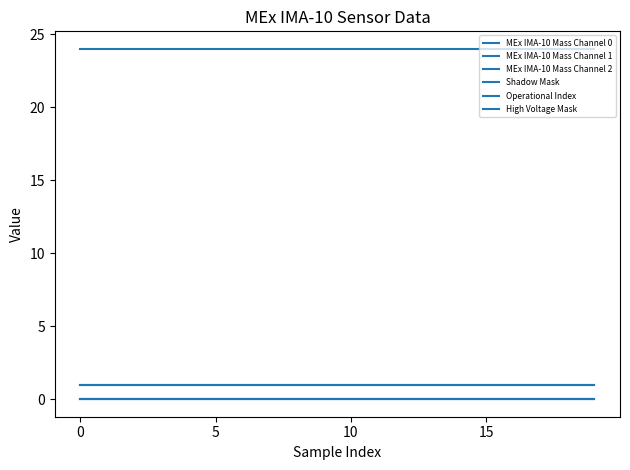

What is the label of the 3rd point from the right?

17